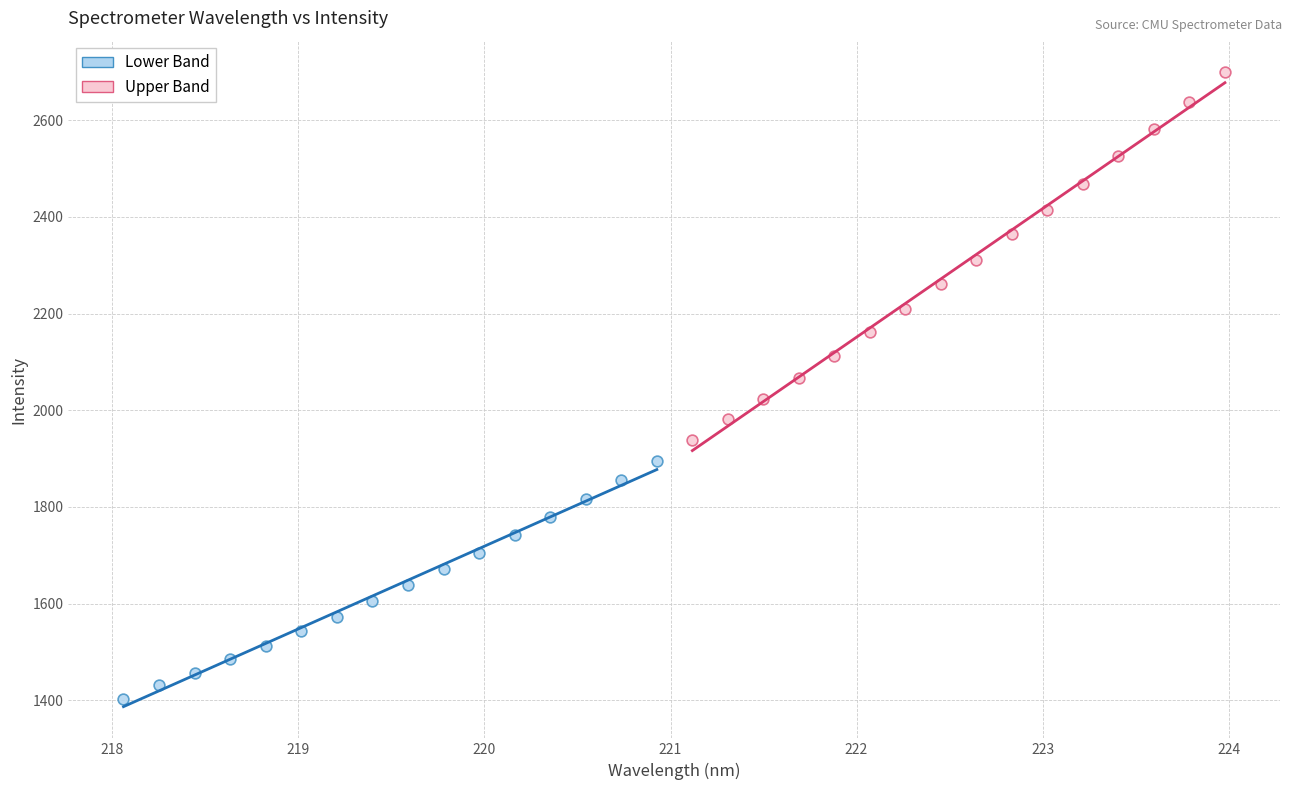

Which series reaches the minimum Y coordinate?

Lower Band